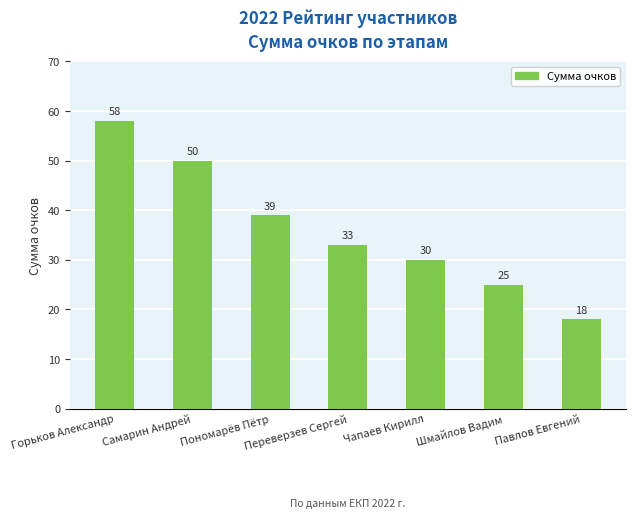

The chart shows a value of 16 at Шмайлов Вадим. True or false?

False